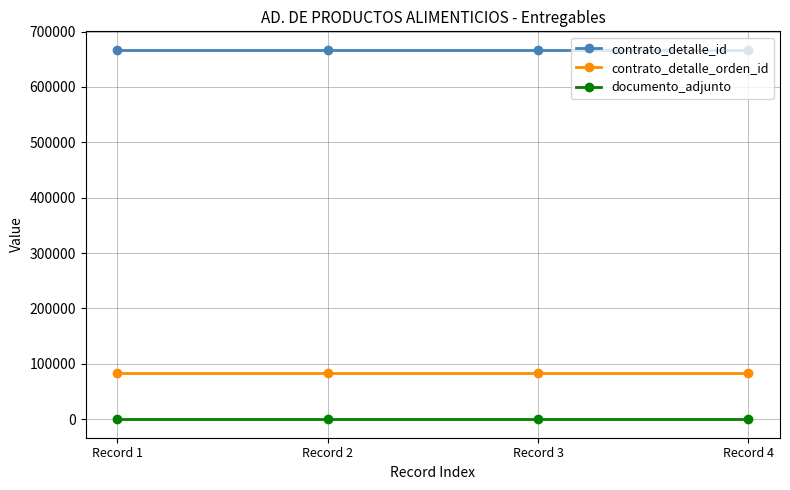

The contrato_detalle_orden_id series shows 83623 at Record 4. True or false?

True